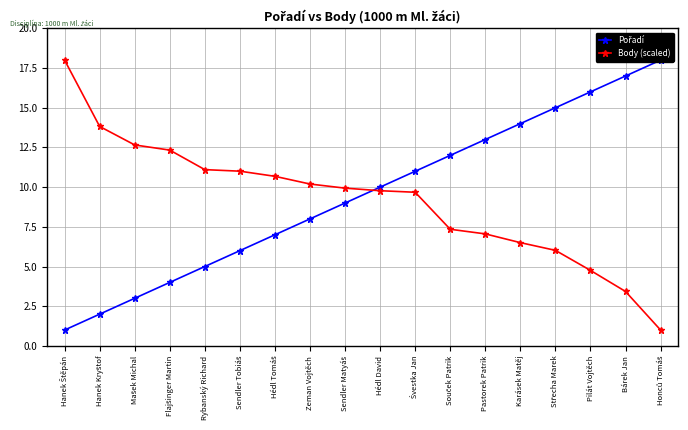

What is the sum of the Pořadí values at Hanek Štěpán and Hédl David?

11.0